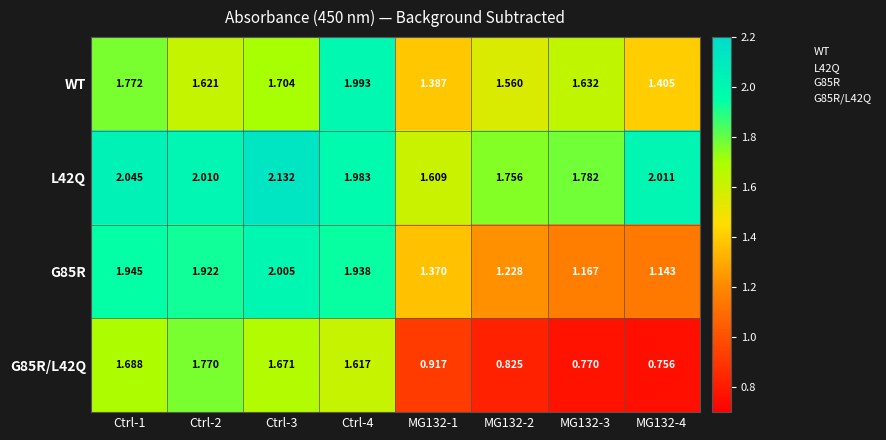

Is the value of G85R/L42Q at MG132-4 greater than the value of WT at Ctrl-1?

No